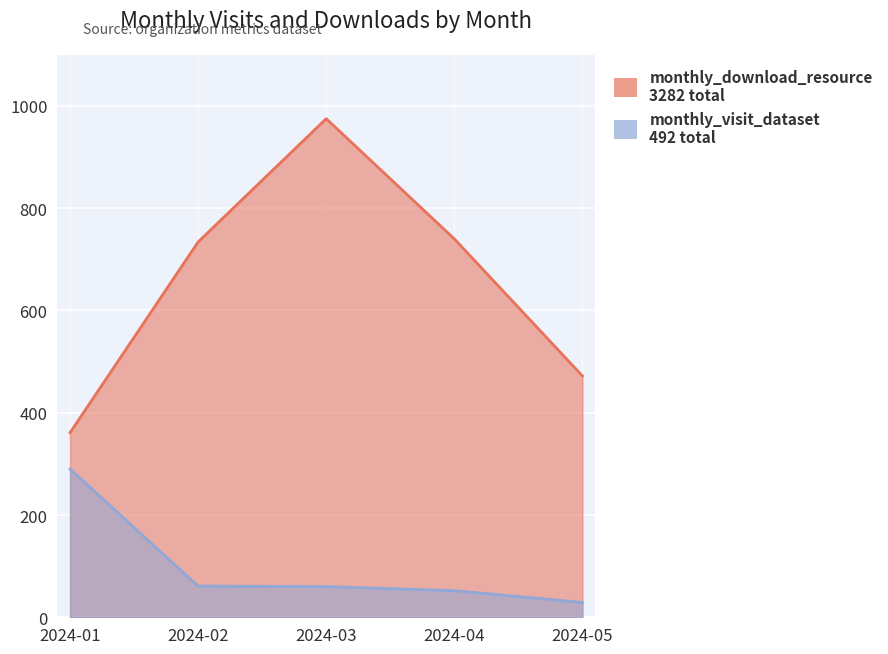

What is the value of the monthly_download_resource point at the 1st from the left?

361